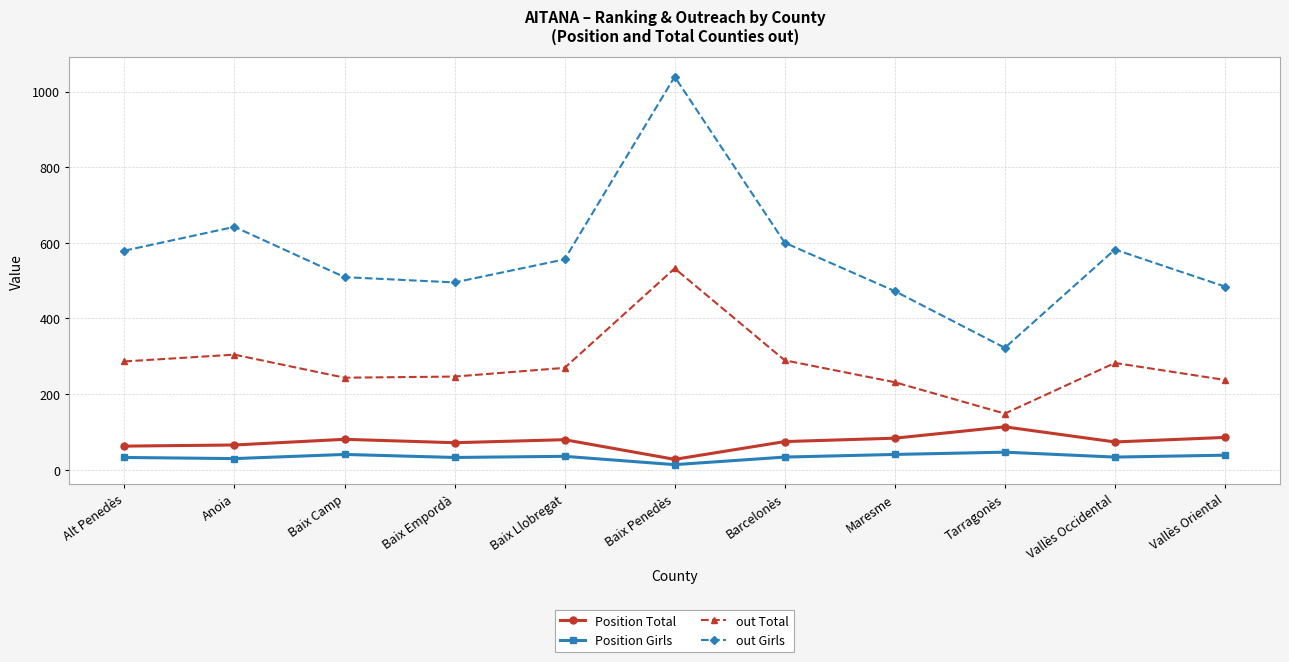

At which category does out Girls reach its first local peak?

Anoia